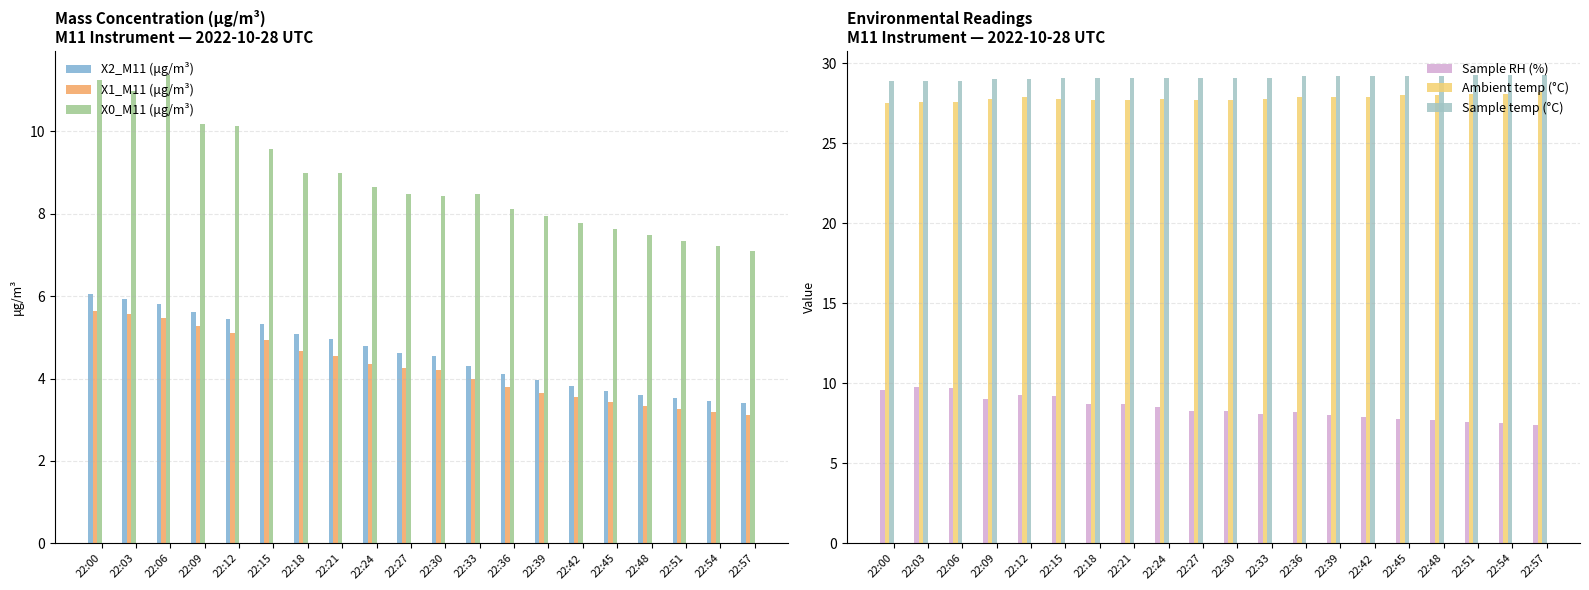

Reading left to right, transcribe all the data shown in this chart.

X2_M11 (μg/m³): 22:00=6.1	22:03=5.9	22:06=5.8	22:09=5.6	22:12=5.4	22:15=5.3	22:18=5.1	22:21=5.0	22:24=4.8	22:27=4.6	22:30=4.5	22:33=4.3	22:36=4.1	22:39=4.0	22:42=3.8	22:45=3.7	22:48=3.6	22:51=3.5	22:54=3.5	22:57=3.4
X1_M11 (μg/m³): 22:00=5.6	22:03=5.6	22:06=5.5	22:09=5.3	22:12=5.1	22:15=4.9	22:18=4.7	22:21=4.5	22:24=4.4	22:27=4.2	22:30=4.2	22:33=4.0	22:36=3.8	22:39=3.7	22:42=3.5	22:45=3.4	22:48=3.3	22:51=3.2	22:54=3.2	22:57=3.1
X0_M11 (μg/m³): 22:00=11.2	22:03=11.0	22:06=11.4	22:09=10.2	22:12=10.1	22:15=9.6	22:18=9.0	22:21=9.0	22:24=8.7	22:27=8.5	22:30=8.4	22:33=8.5	22:36=8.1	22:39=8.0	22:42=7.8	22:45=7.6	22:48=7.5	22:51=7.3	22:54=7.2	22:57=7.1
Sample RH (%): 22:00=9.6	22:03=9.8	22:06=9.7	22:09=9.0	22:12=9.3	22:15=9.2	22:18=8.7	22:21=8.7	22:24=8.5	22:27=8.3	22:30=8.3	22:33=8.1	22:36=8.2	22:39=8.0	22:42=7.9	22:45=7.8	22:48=7.7	22:51=7.6	22:54=7.5	22:57=7.4
Ambient temp (°C): 22:00=27.5	22:03=27.6	22:06=27.6	22:09=27.8	22:12=27.9	22:15=27.8	22:18=27.7	22:21=27.7	22:24=27.8	22:27=27.7	22:30=27.7	22:33=27.8	22:36=27.9	22:39=27.9	22:42=27.9	22:45=28.0	22:48=28.0	22:51=28.1	22:54=28.1	22:57=28.2
Sample temp (°C): 22:00=28.9	22:03=28.9	22:06=28.9	22:09=29.0	22:12=29.0	22:15=29.1	22:18=29.1	22:21=29.1	22:24=29.1	22:27=29.1	22:30=29.1	22:33=29.1	22:36=29.2	22:39=29.2	22:42=29.2	22:45=29.2	22:48=29.2	22:51=29.3	22:54=29.3	22:57=29.3